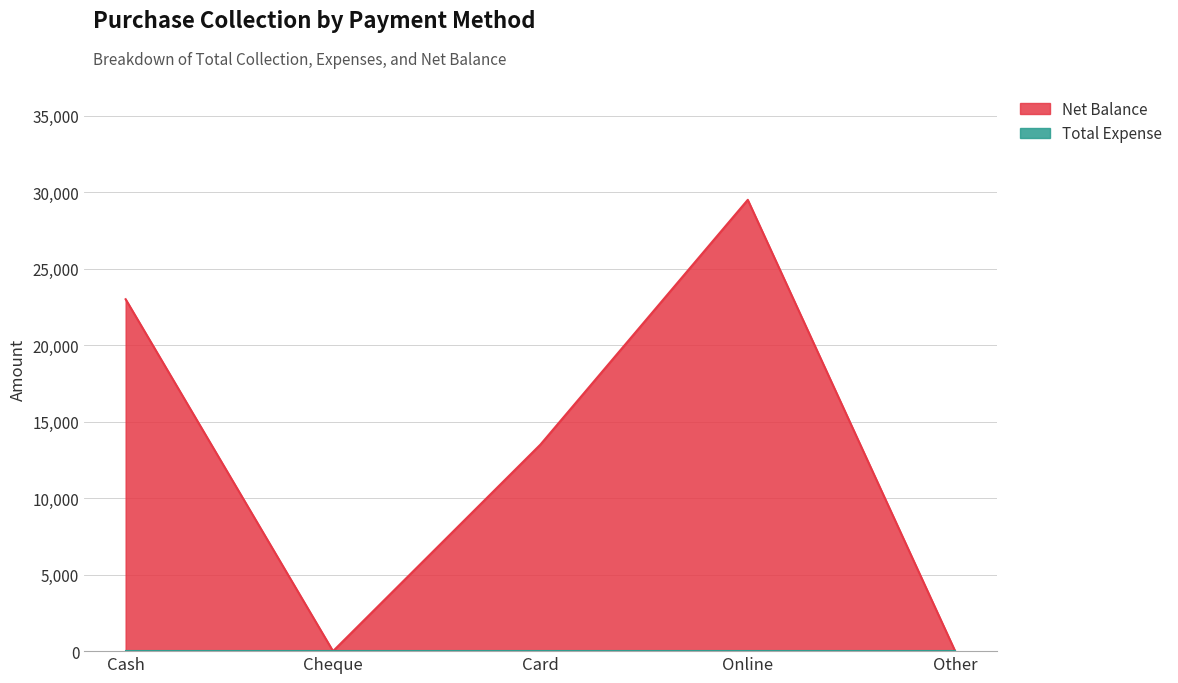

The value at Cheque is 0. True or false?

True